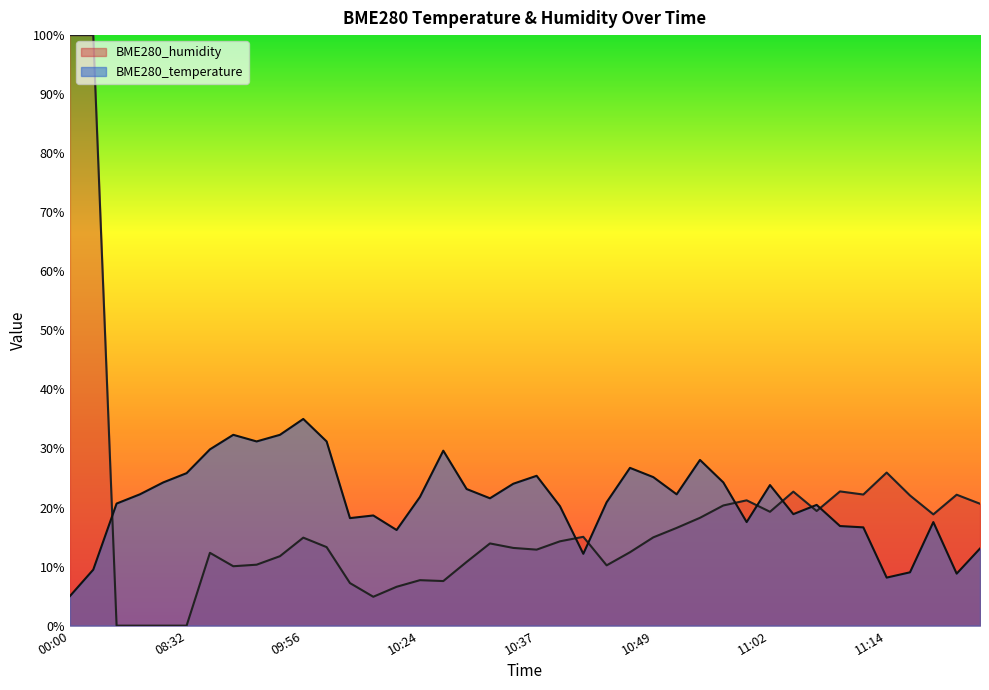

True or false: BME280_humidity and BME280_temperature intersect in this chart.

True